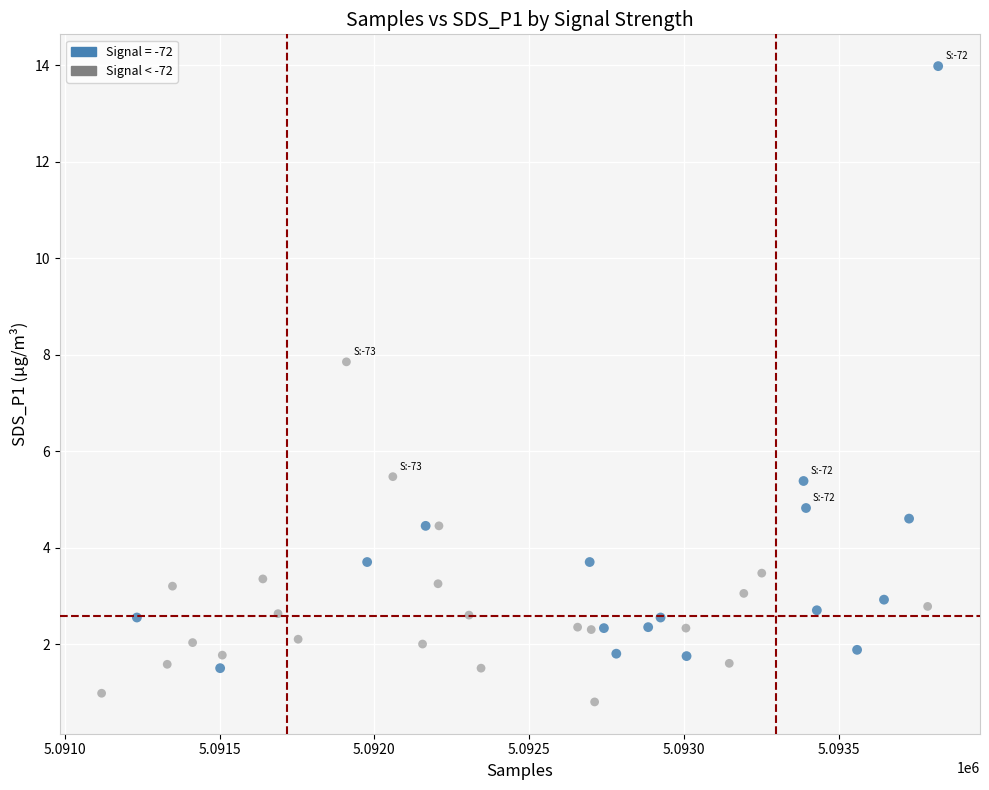

Which series contains the highest Y value?

Signal = -72